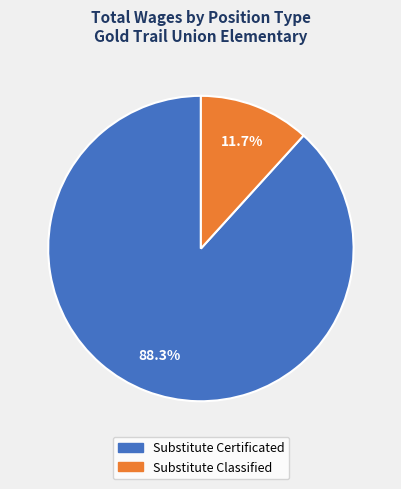

Is there a majority slice in this chart?

Yes